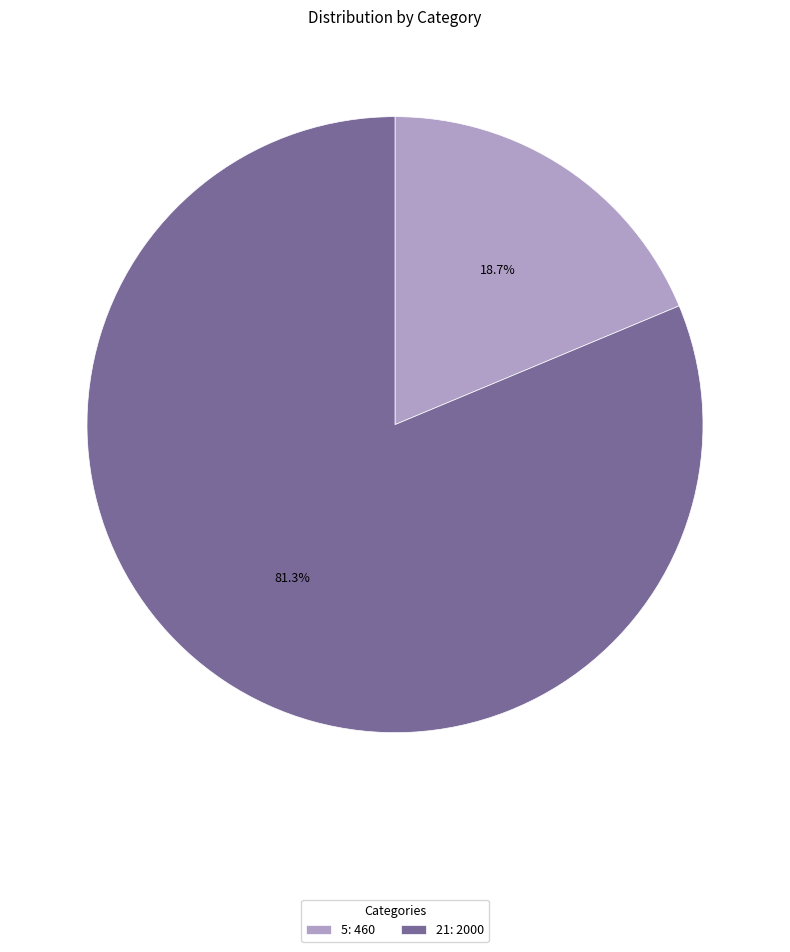

Approximately how many times larger is the value at 21 compared to 5?

4.3